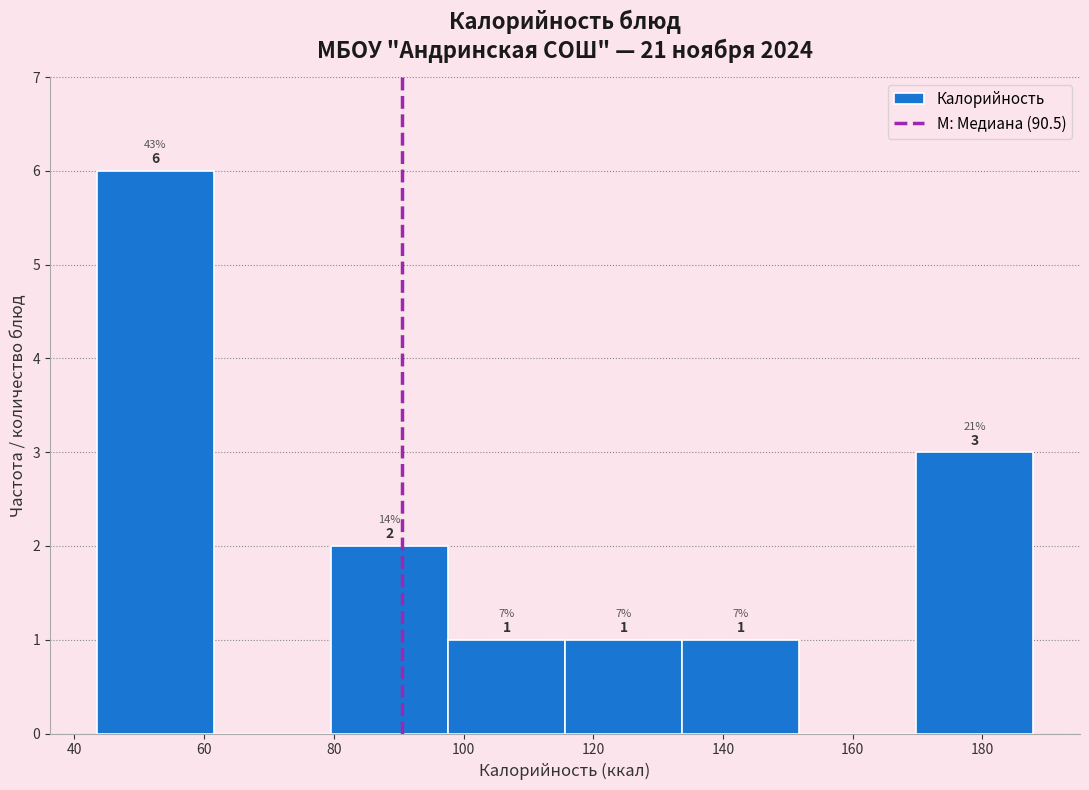

Over which range of the x-axis is the bar tallest?

44 to 62